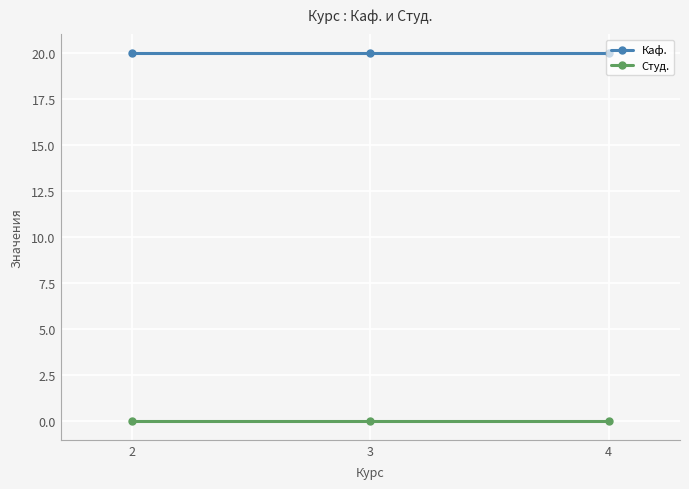

What is the spread (max minus min) of values at 4?

20